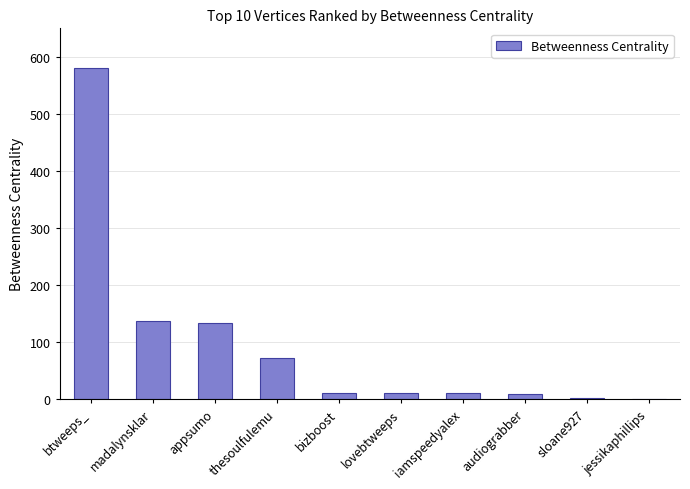

How many data points does each series have?

10